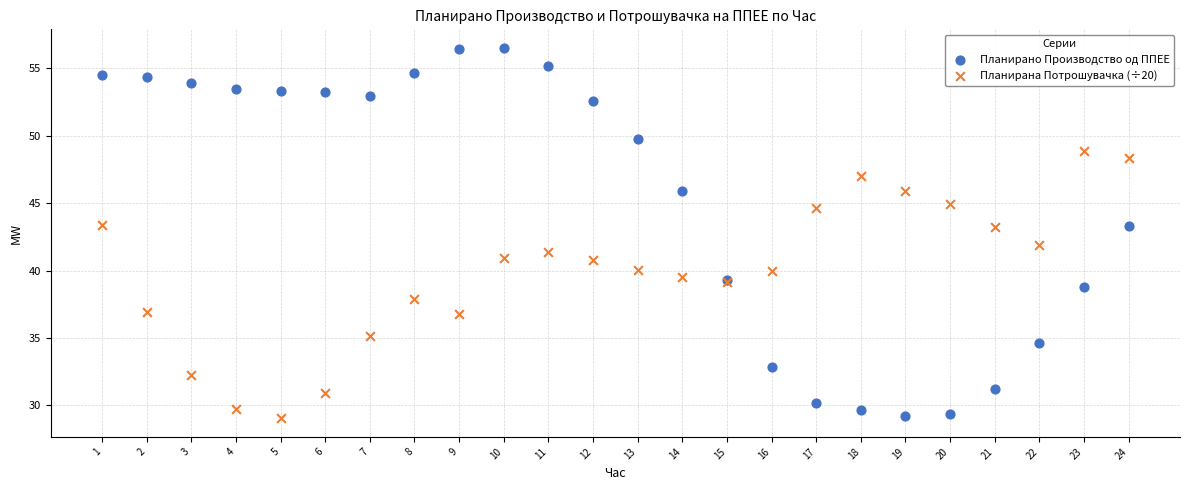

Which series has the widest spread of Y values?

Планирано Производство од ППЕЕ